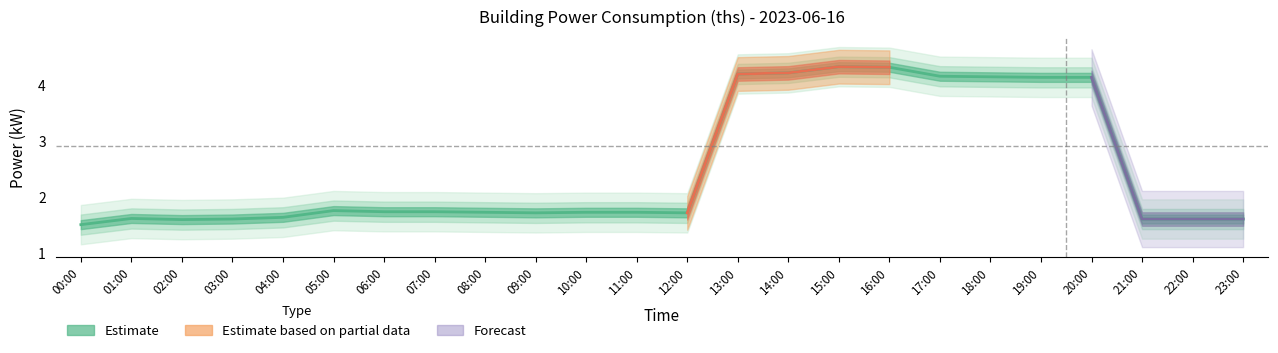

What value does the data have at 18:00?

4.2